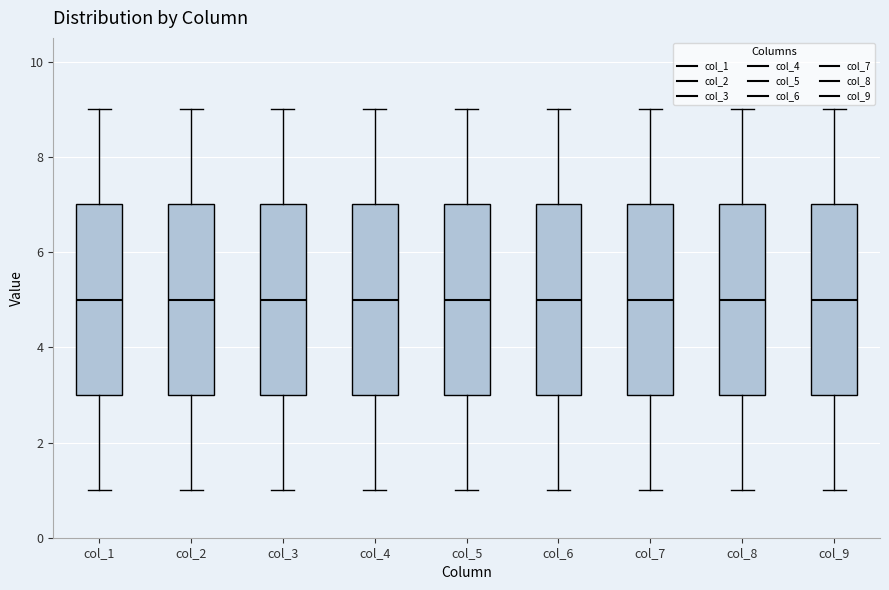

Reading left to right, transcribe this box plot: for each box, give where its median line is, the range the box spans, and where its two whiskers end, as read against the y-axis. The values are not printed on the chart, so give them approximately, as read against the axis.

col_1: median 5, box 3 to 7, whiskers 1 to 9
col_2: median 5, box 3 to 7, whiskers 1 to 9
col_3: median 5, box 3 to 7, whiskers 1 to 9
col_4: median 5, box 3 to 7, whiskers 1 to 9
col_5: median 5, box 3 to 7, whiskers 1 to 9
col_6: median 5, box 3 to 7, whiskers 1 to 9
col_7: median 5, box 3 to 7, whiskers 1 to 9
col_8: median 5, box 3 to 7, whiskers 1 to 9
col_9: median 5, box 3 to 7, whiskers 1 to 9